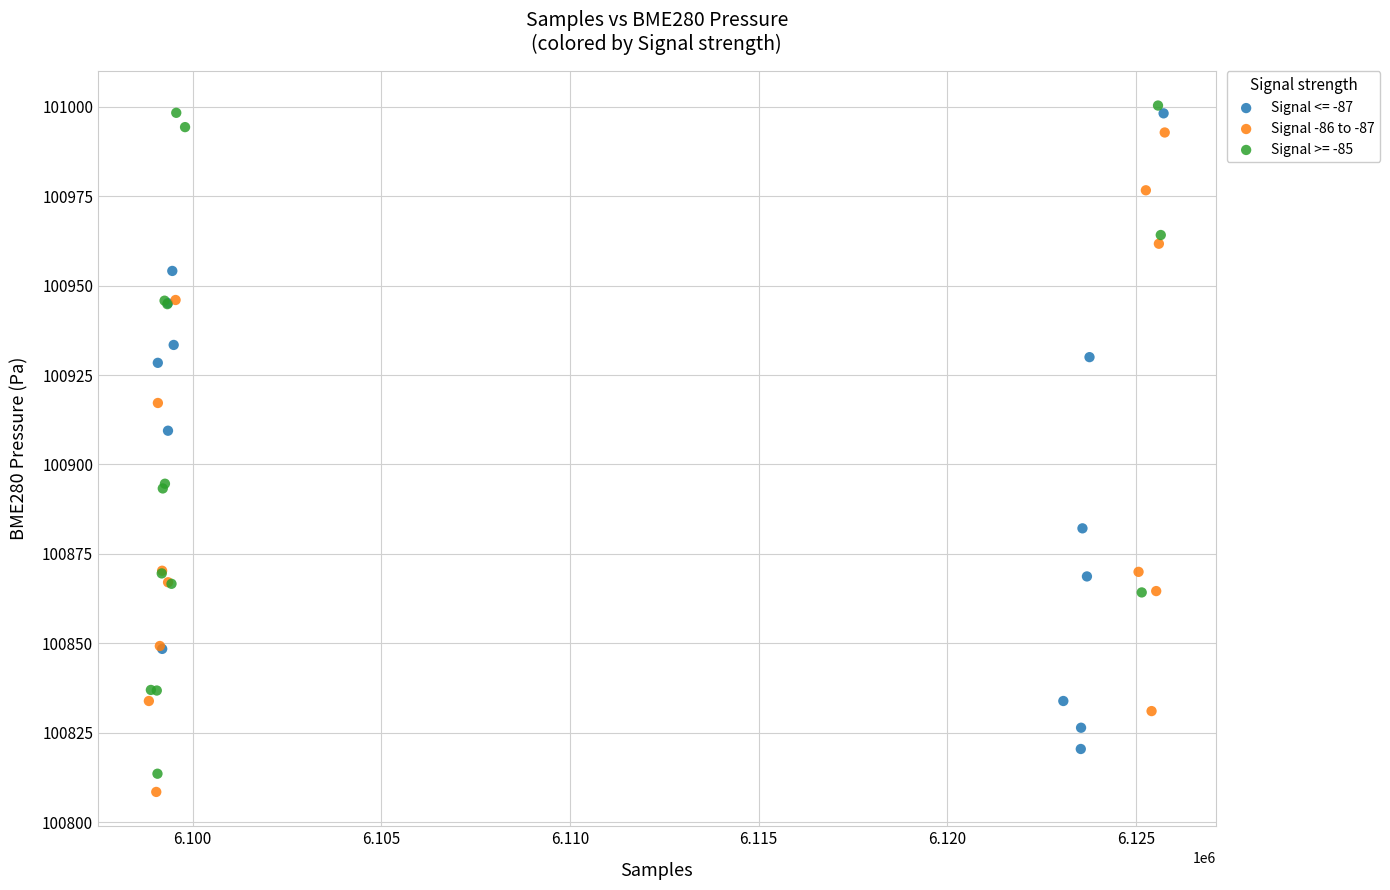

Which series has the largest Y range (max minus min)?

Signal >= -85